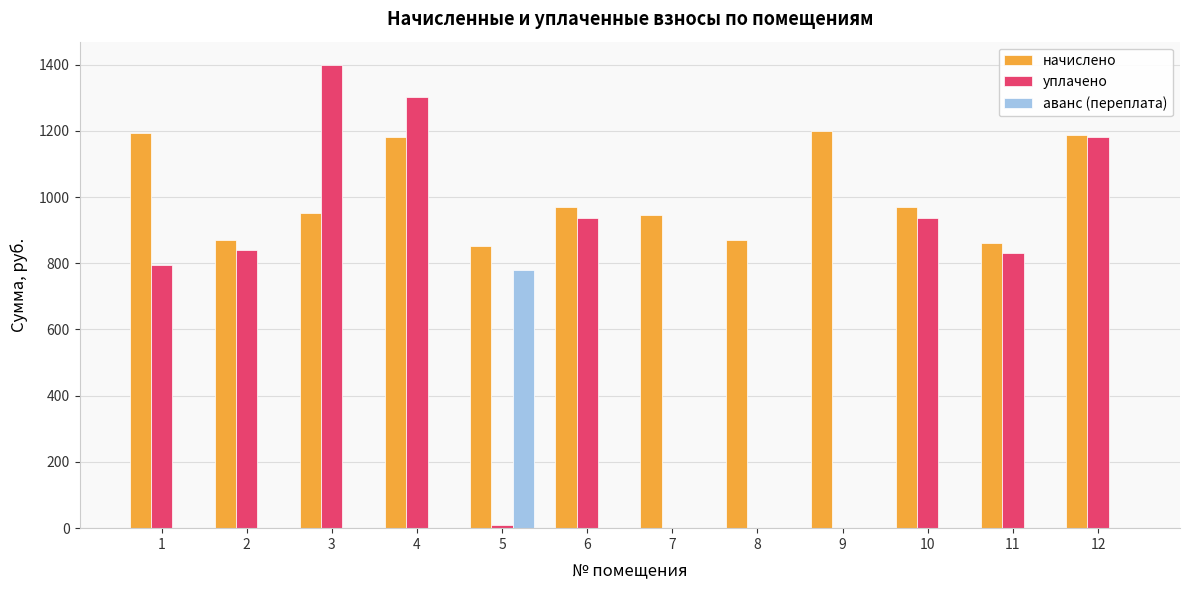

At which category is the sum across all series the highest?

4